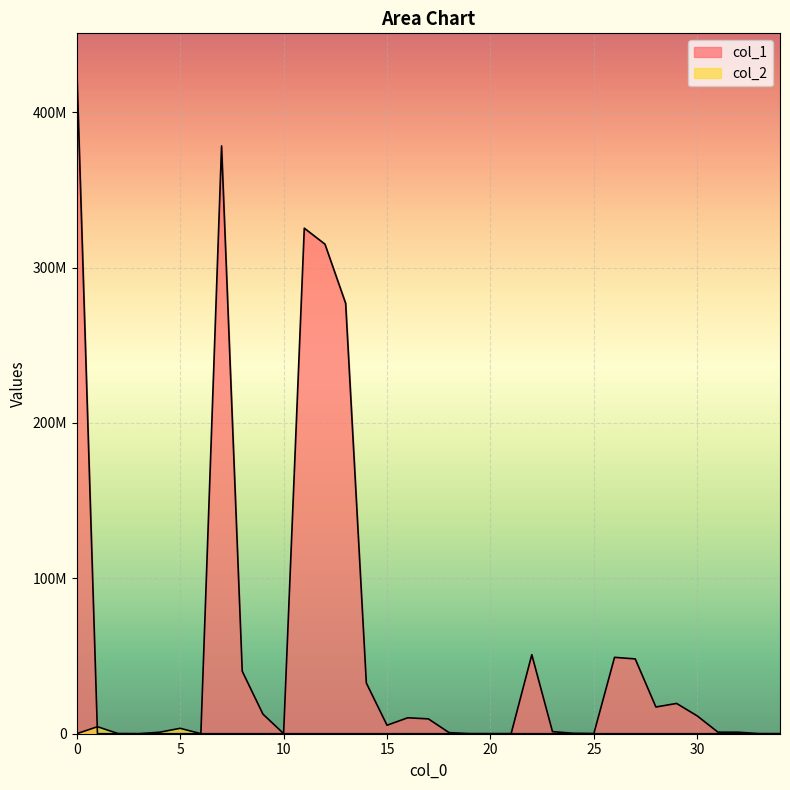

True or false: col_1 has a value of 57024129 at 68789.

False